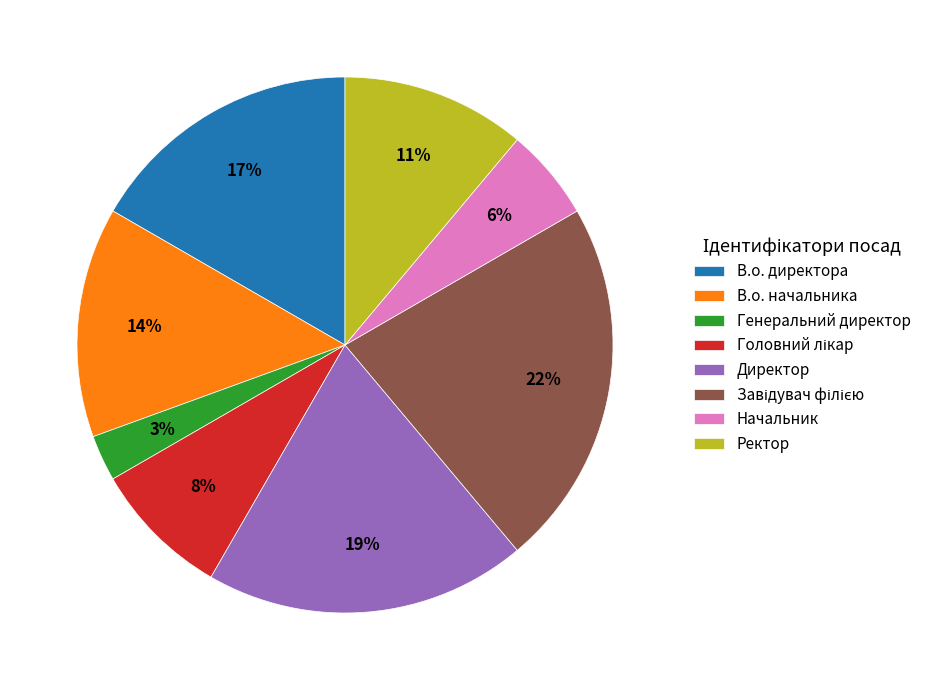

The В.о. начальника slice represents 24% of the pie. True or false?

False